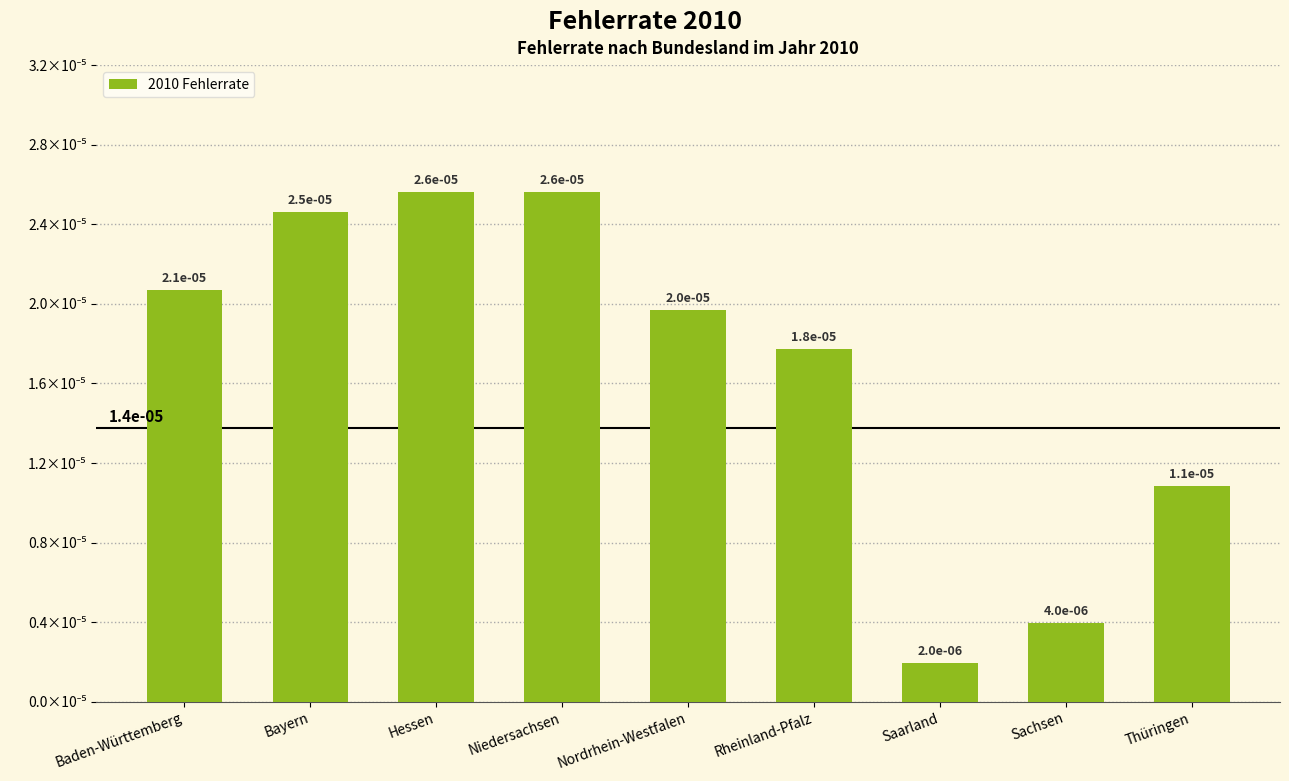

List the labels in order of value, smallest first.

Saarland, Sachsen, Thüringen, Rheinland-Pfalz, Nordrhein-Westfalen, Baden-Württemberg, Bayern, Hessen, Niedersachsen